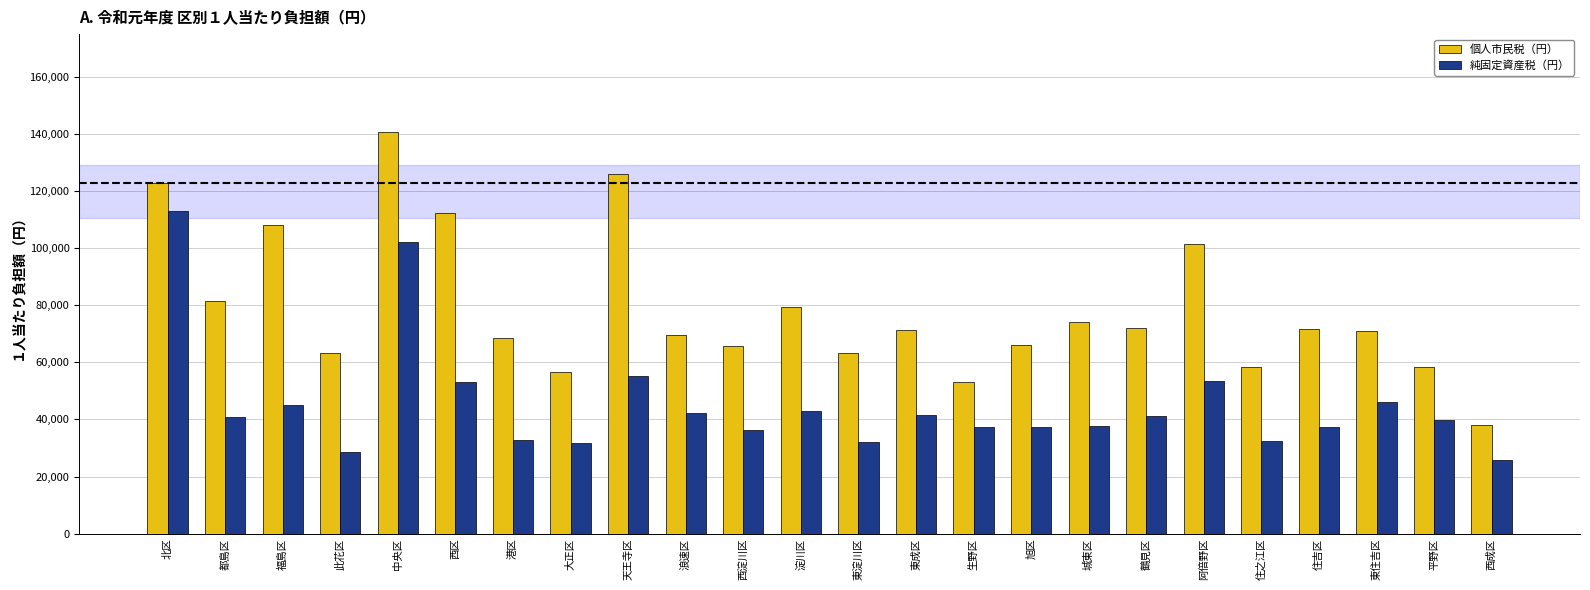

What is the approximate value of 個人市民税（円） at 西区, to the nearest 100?

112300